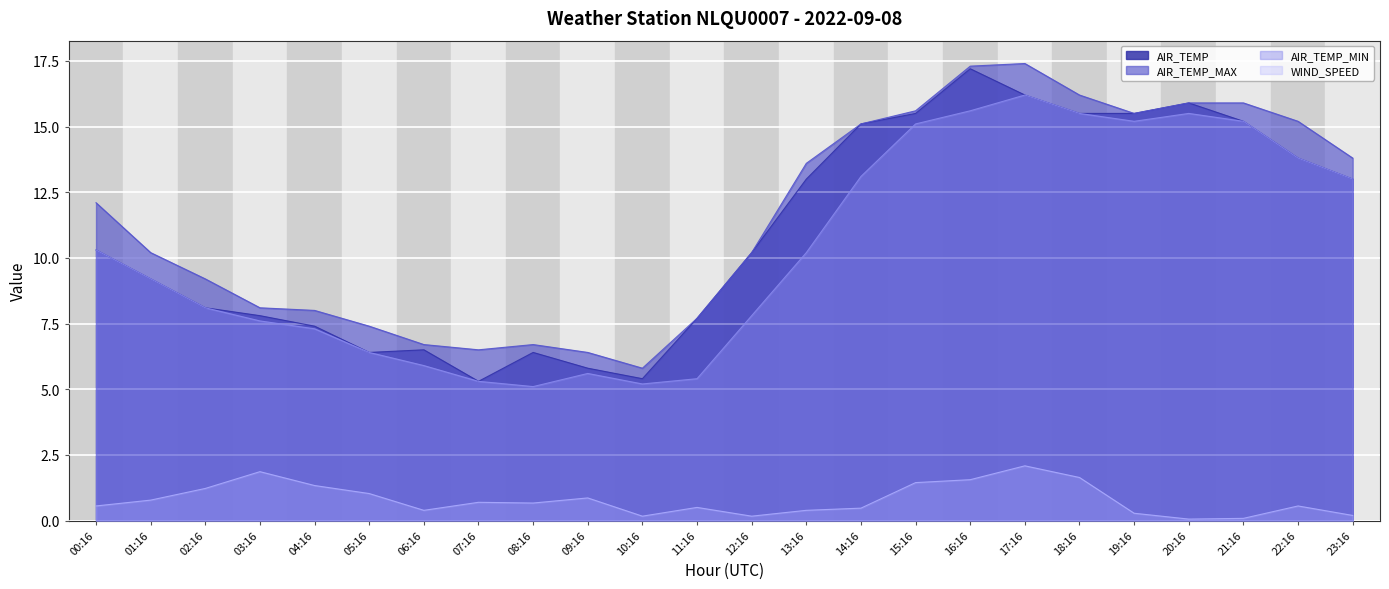

Which series has the largest total across all categories?

AIR_TEMP_MAX